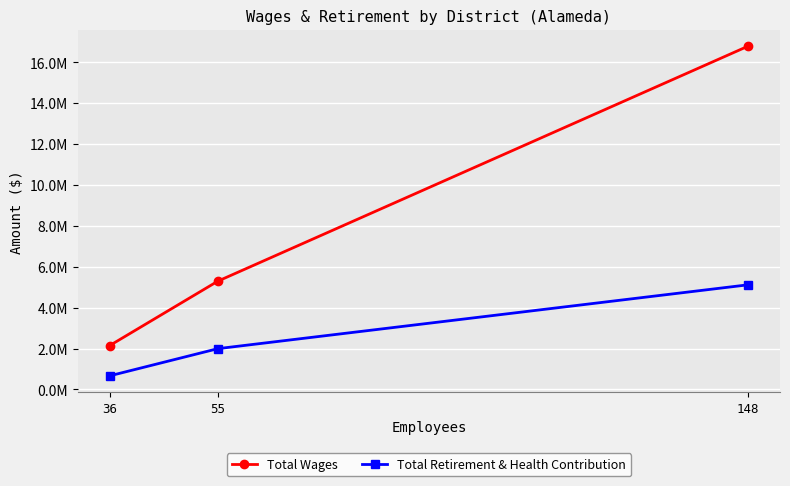

What is the total value across all series at 55?

7294880